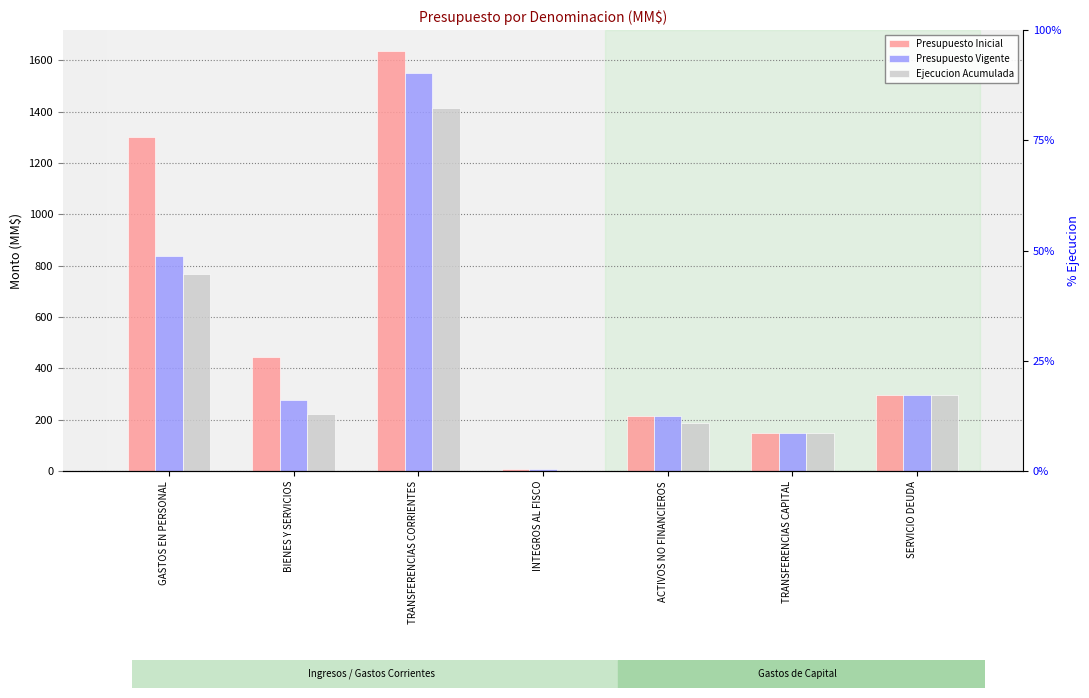

Between INTEGROS AL FISCO and ACTIVOS NO FINANCIEROS, which series saw the biggest shift?

Presupuesto Inicial